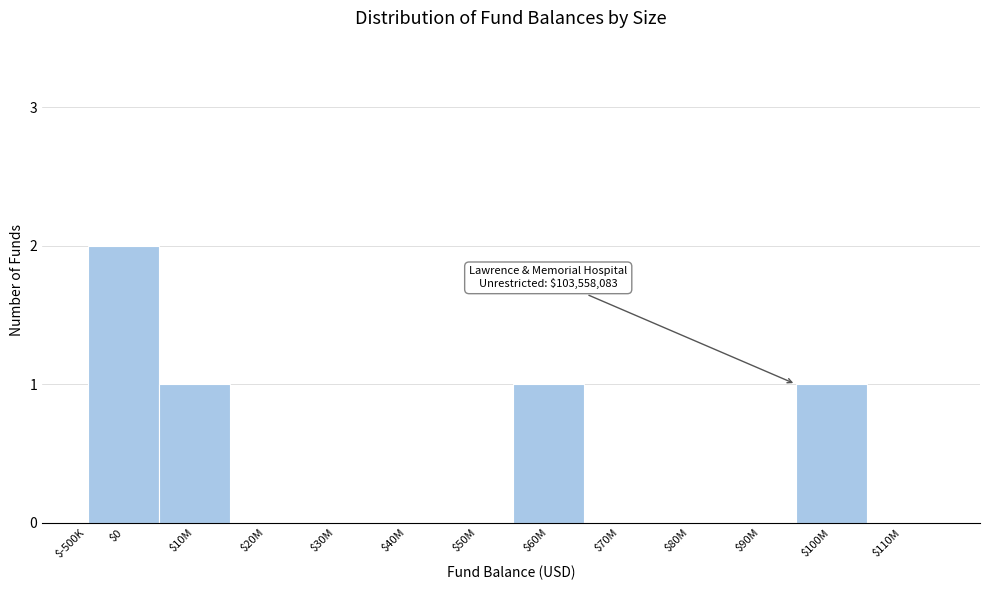

The chart shows a value of 2 at $0. True or false?

True